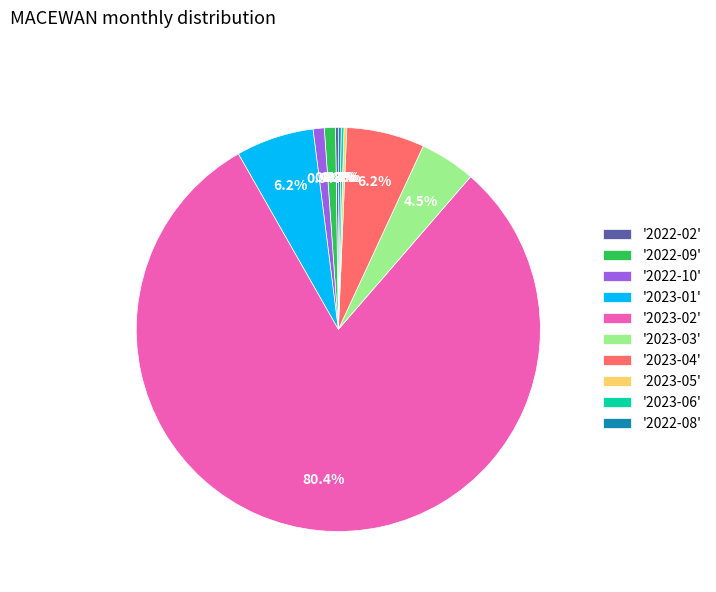

What percentage is NOT represented by '2023-01'?

93.8%